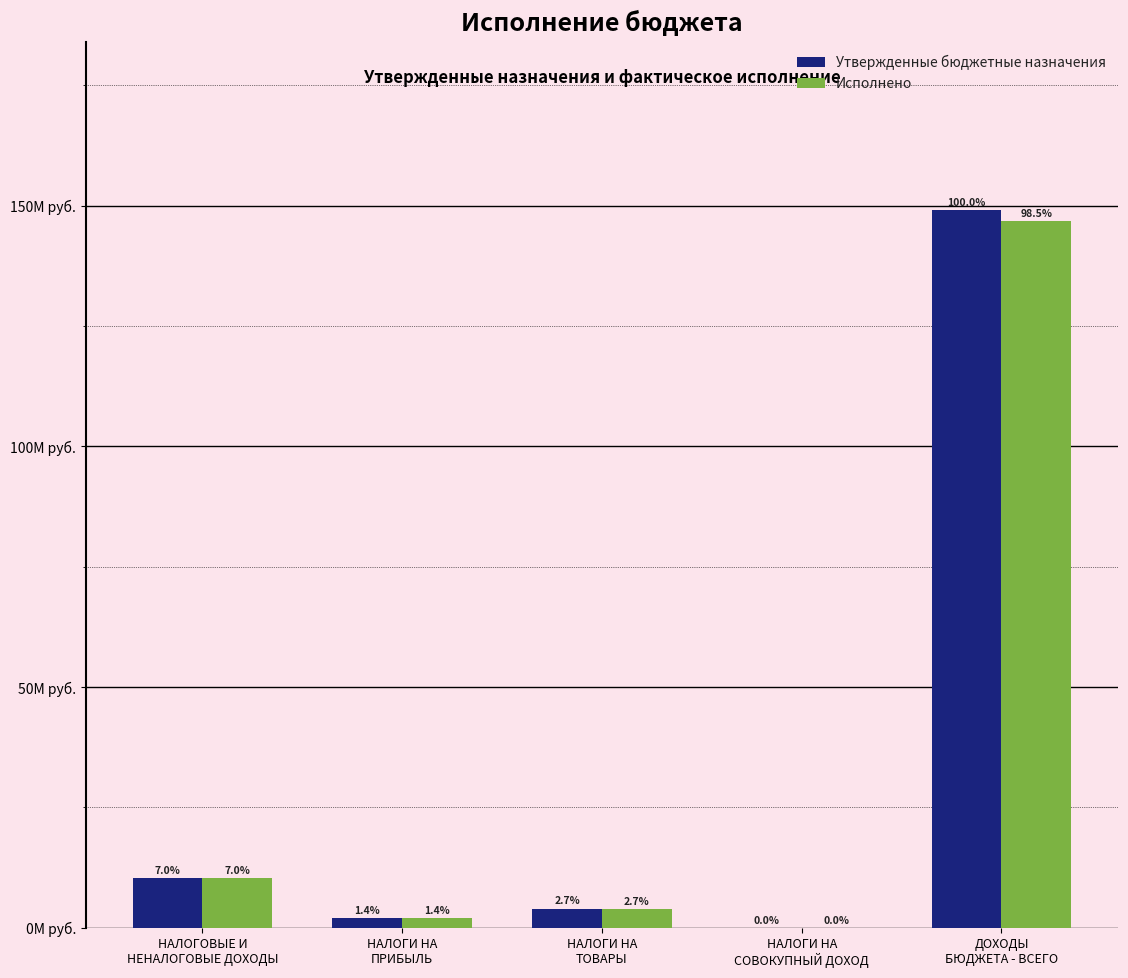

What is the value of the Исполнено bar at the 4th from the left?

8344.5